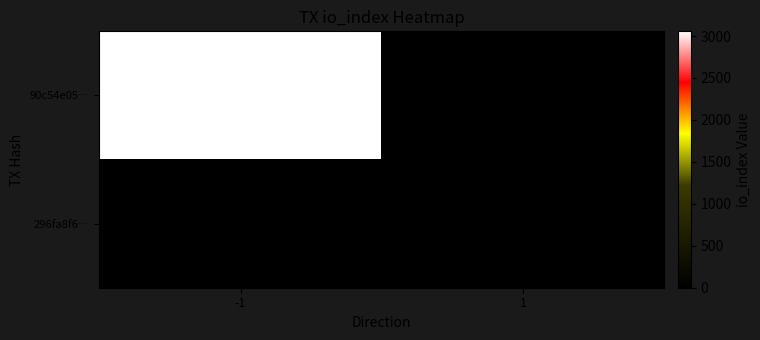

Read the 296fa8f6… value at 1.

21.0